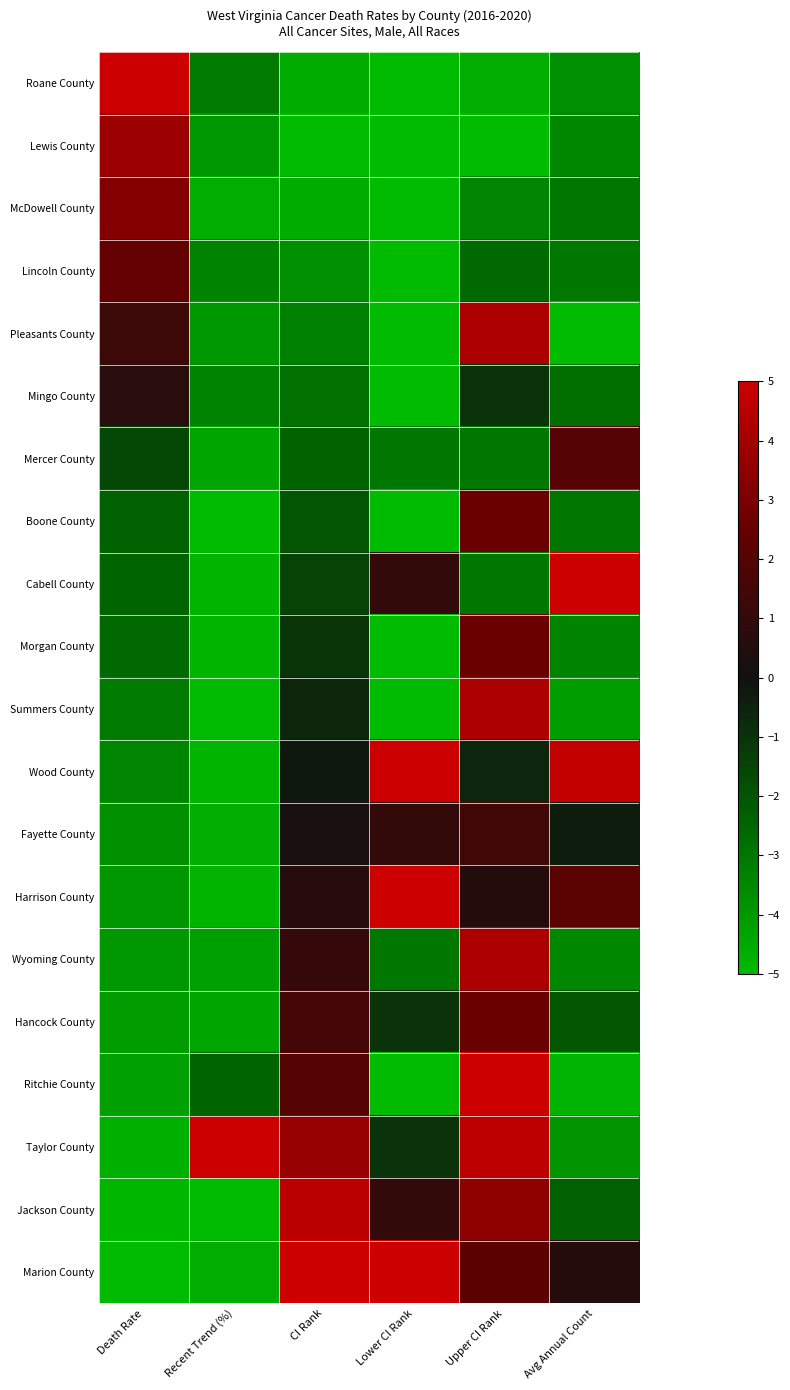

What is the total value across all series at Upper CI Rank?

14.4